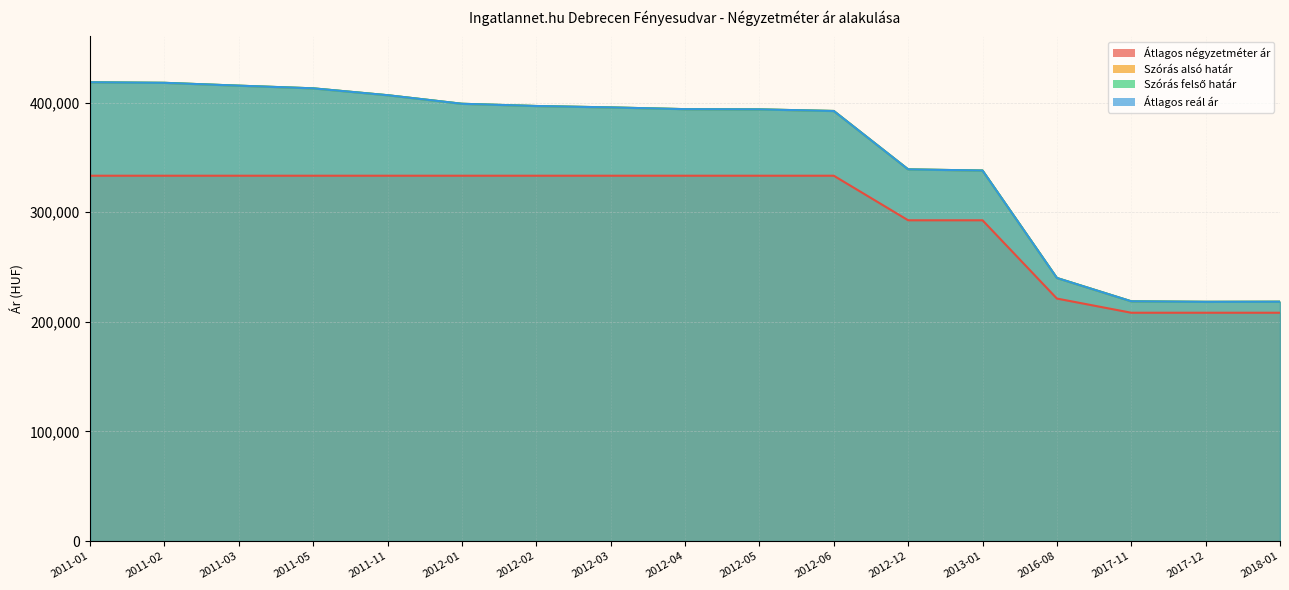

The value of Szórás felső határ at 2012-12 is 339125. True or false?

True